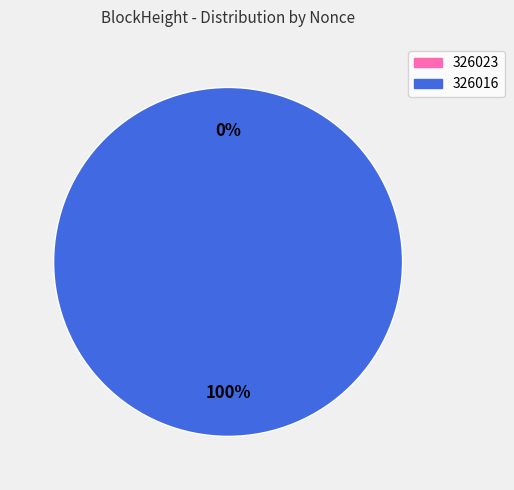

Does any single category account for the majority?

Yes